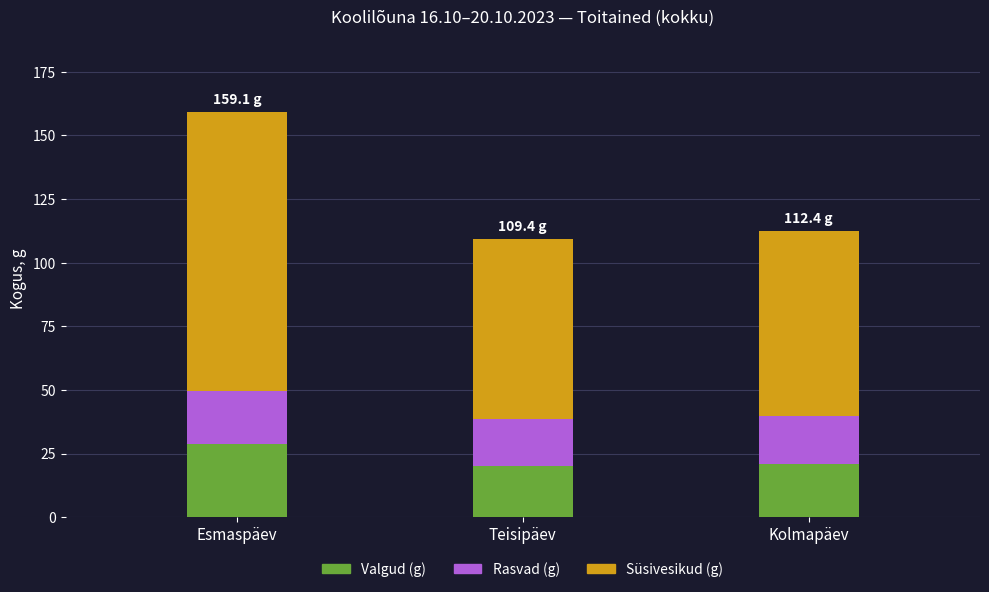

Is it true that Valgud (g) equals 37.3 at Esmaspäev?

False